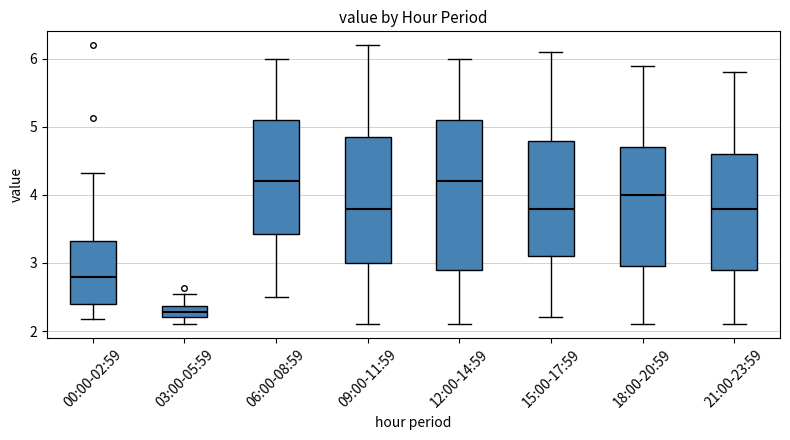

Comparing the boxes themselves (not the whiskers), which one is the tallest?

12:00-14:59